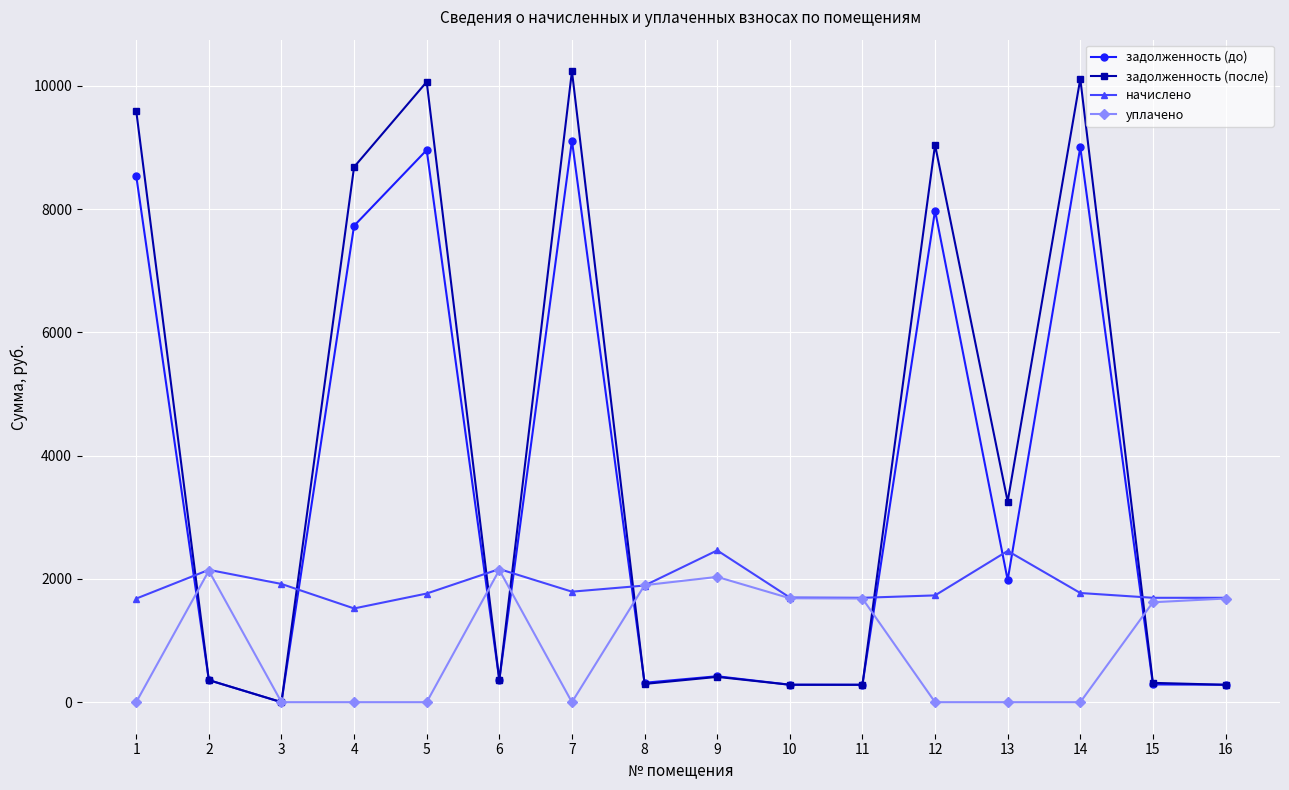

The value of уплачено at 15 is 1620.9. True or false?

True